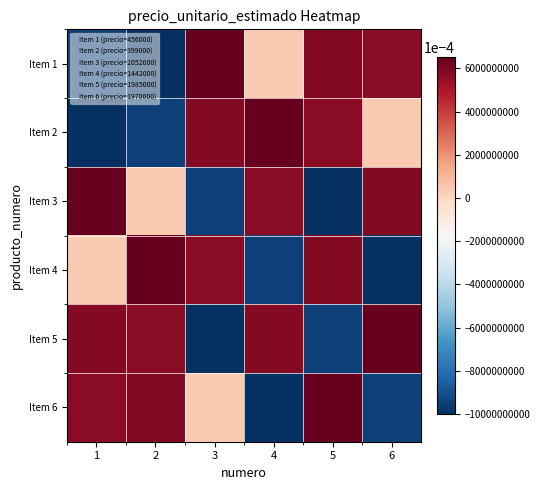

Count the number of categories in the chart.

6